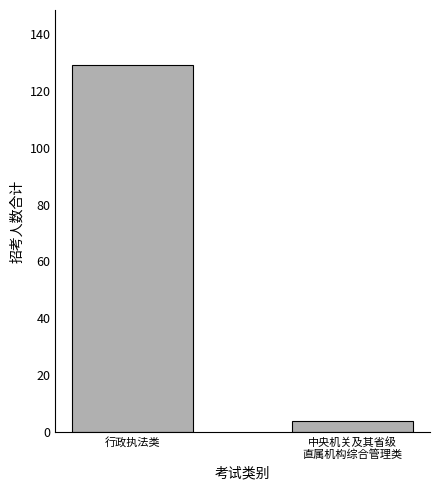

How many bars are there in total?

2